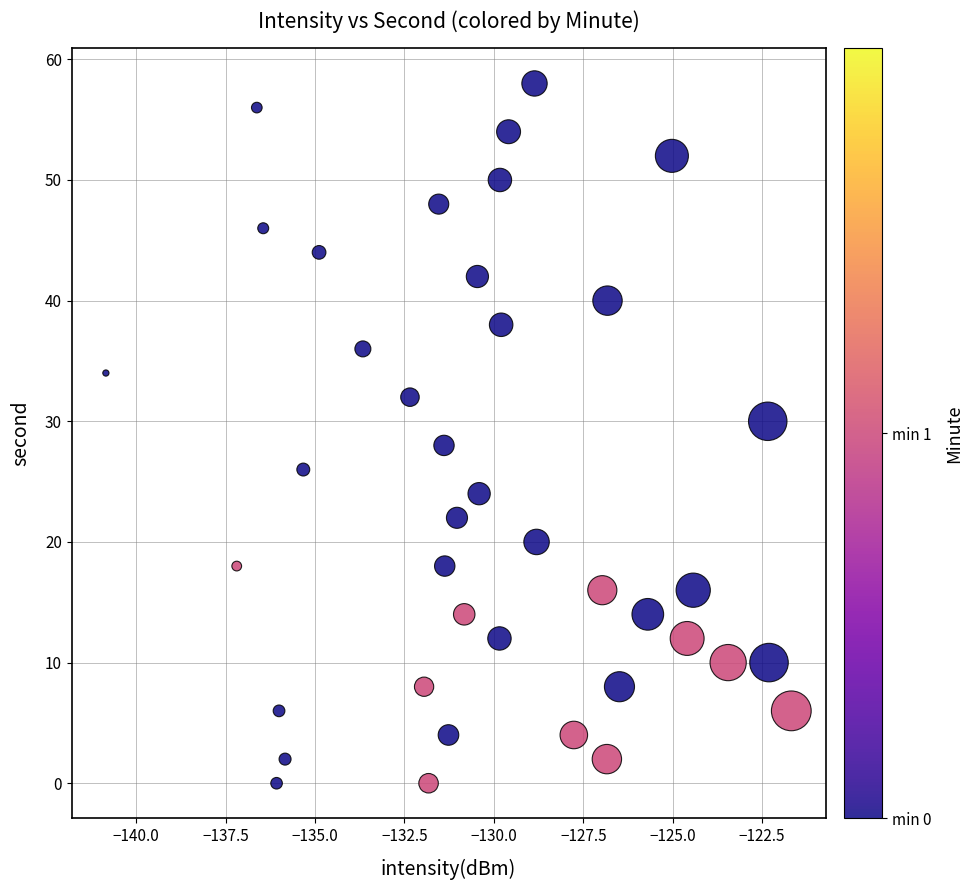

What is the range of Y values (max minus min)?

58